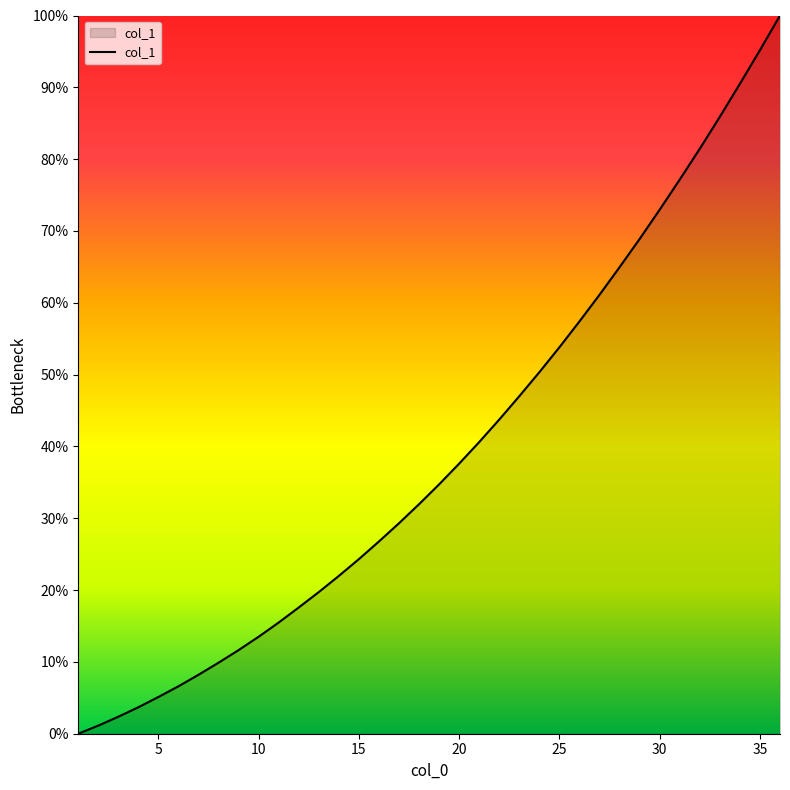

What is the greatest value displayed?

100.0